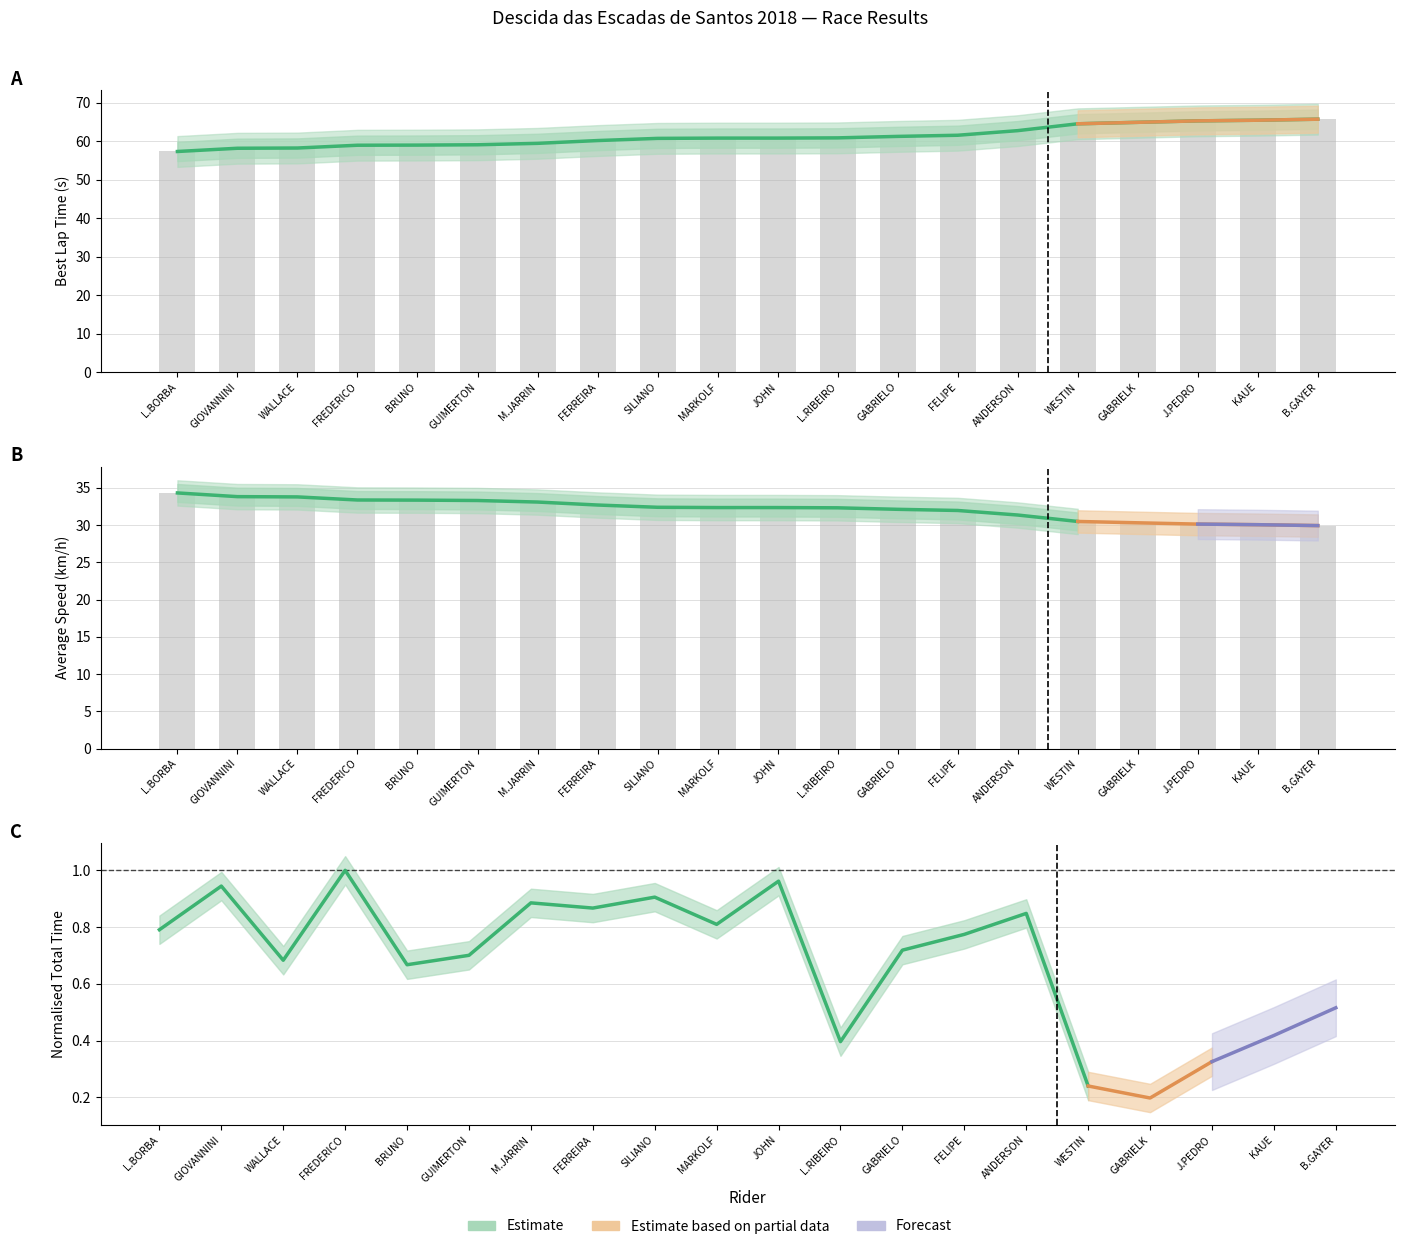

At which label does Average Speed reach its minimum?

B.GAYER